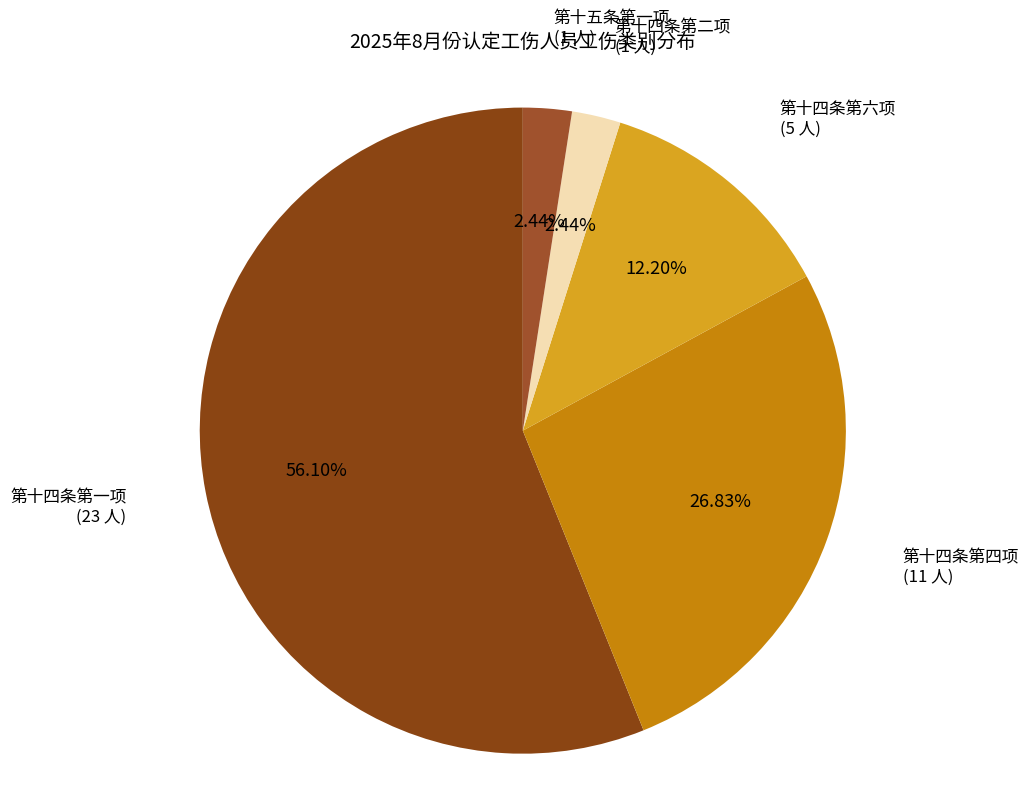

How many slices are in this pie chart?

5